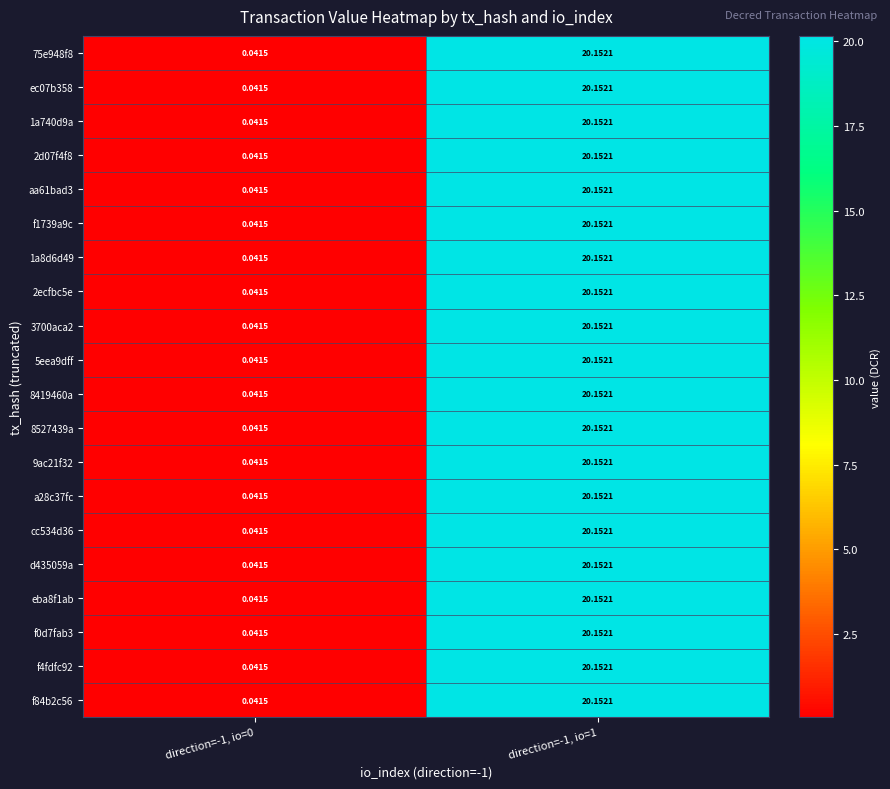

Is the value of 2d07f4f8 at direction=-1, io=1 greater than the value of 2ecfbc5e at direction=-1, io=0?

Yes